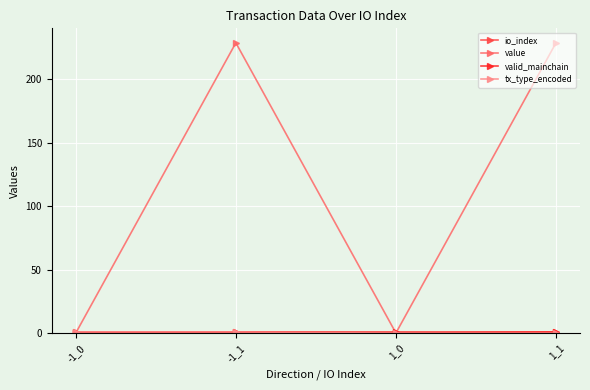

What is the greatest value displayed?

228.4